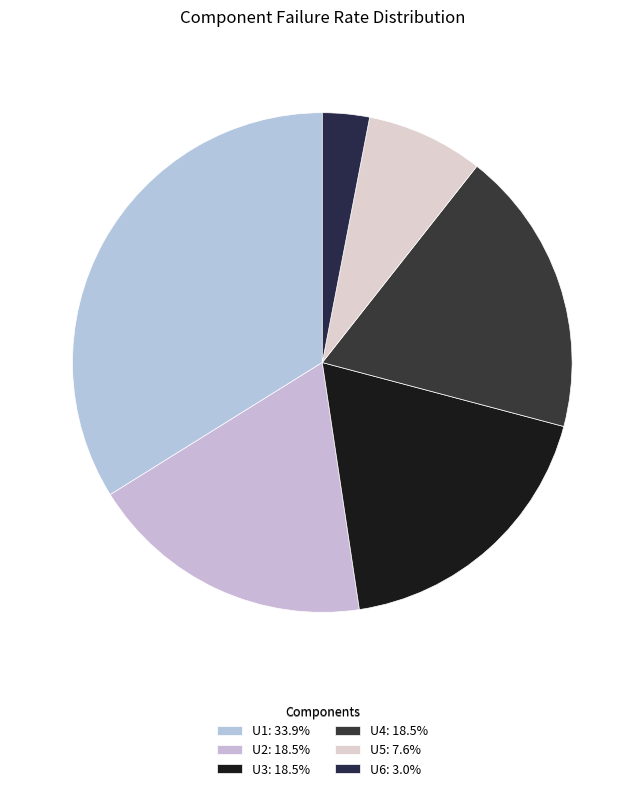

How many segments does this pie chart have?

6